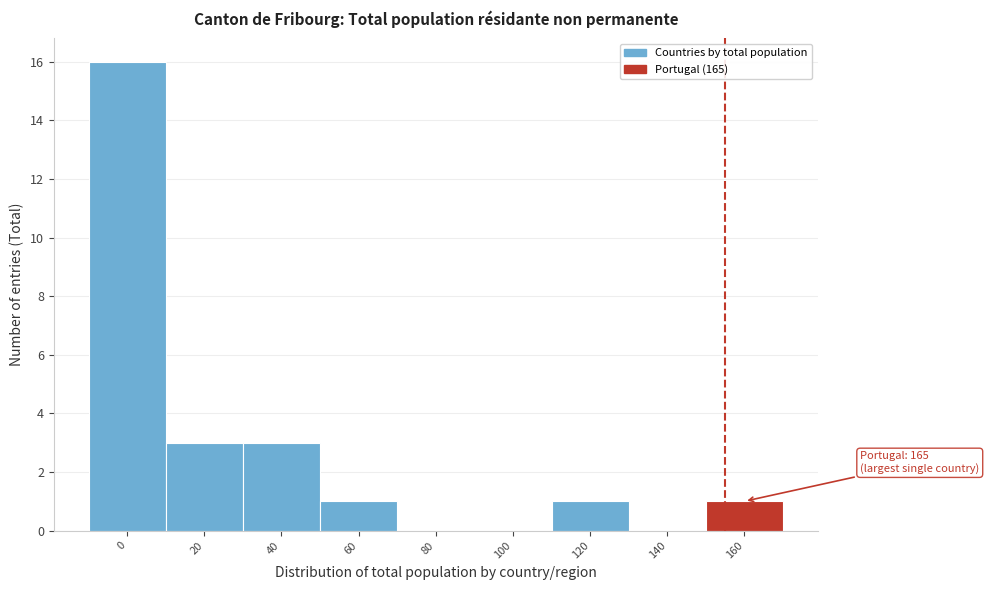

Reading left to right, transcribe all the data shown in this chart.

0=16	20=3	40=3	60=1	80=0	100=0	120=1	140=0	160=1